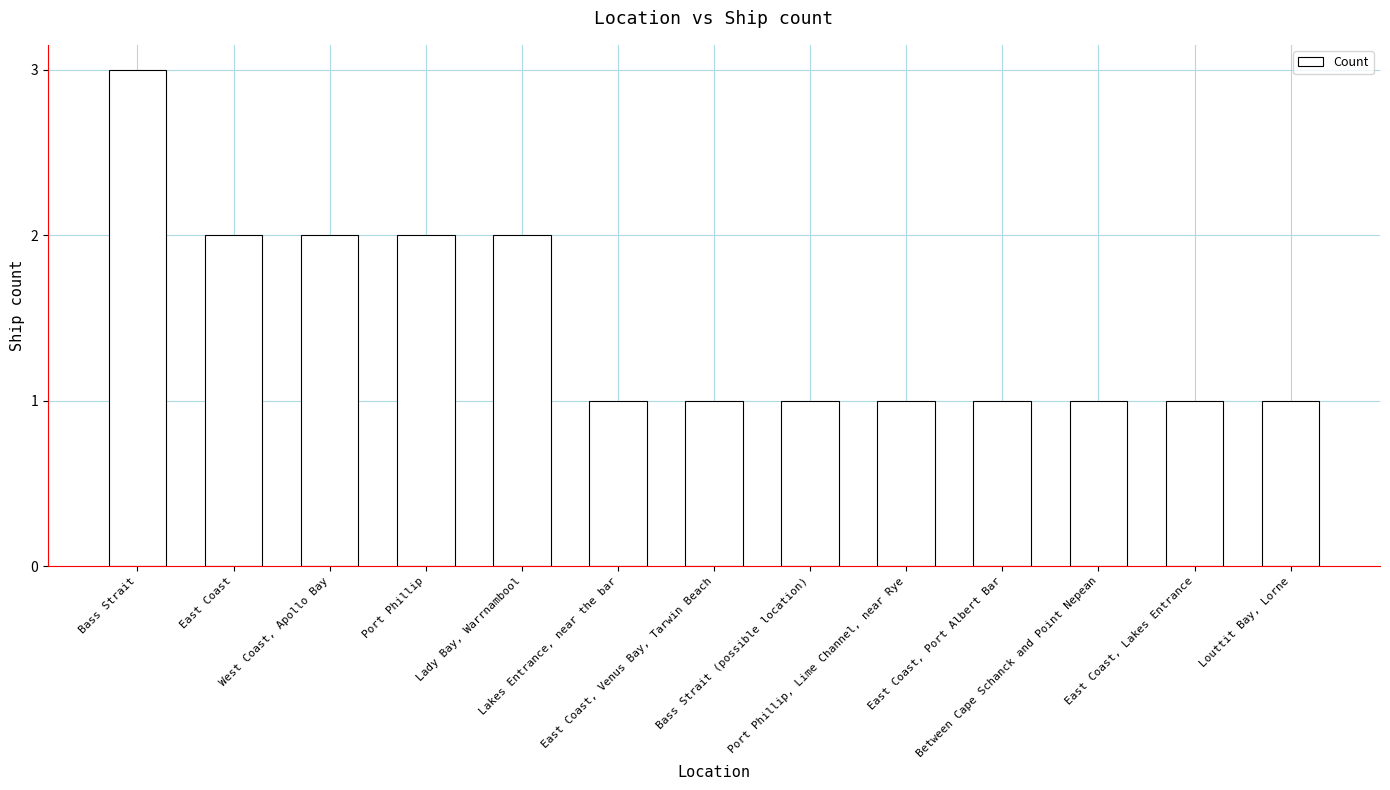

What is the label of the 2nd bar from the right?

East Coast, Lakes Entrance